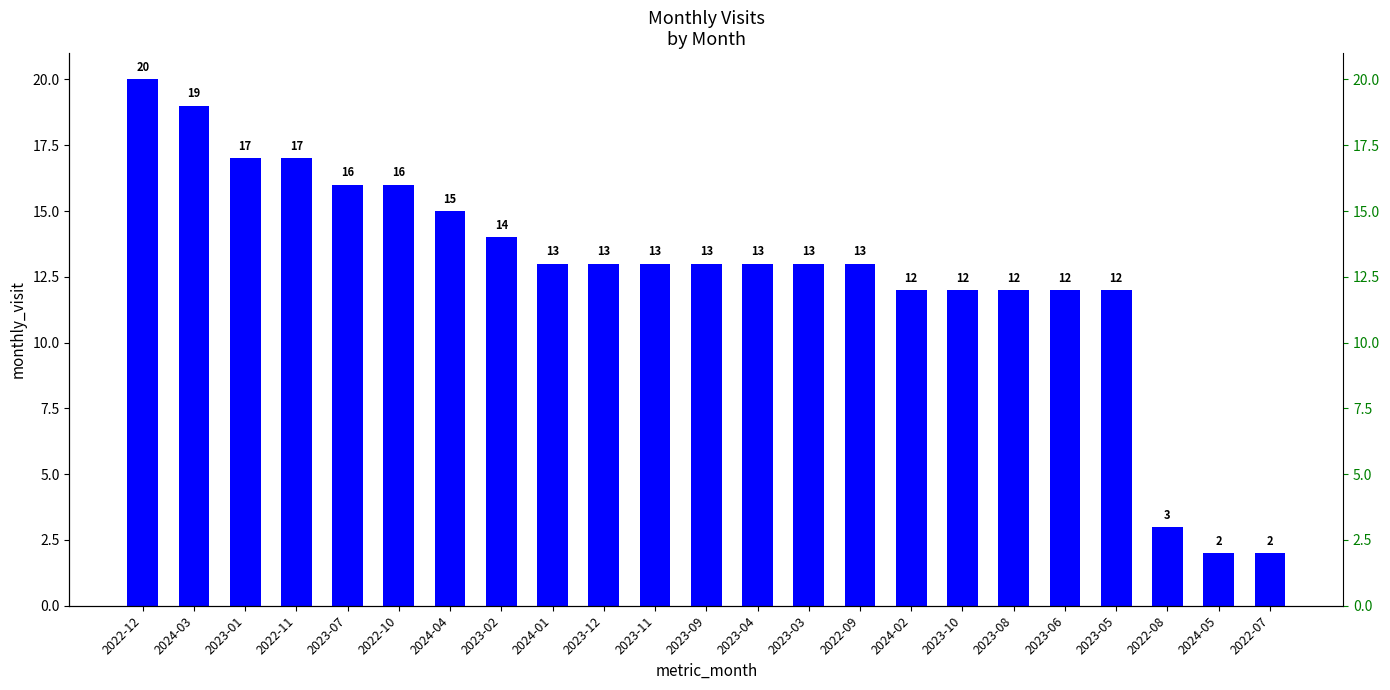

Rank the categories by value from highest to lowest.

2022-12, 2024-03, 2023-01, 2022-11, 2023-07, 2022-10, 2024-04, 2023-02, 2024-01, 2023-12, 2023-11, 2023-09, 2023-04, 2023-03, 2022-09, 2024-02, 2023-10, 2023-08, 2023-06, 2023-05, 2022-08, 2024-05, 2022-07